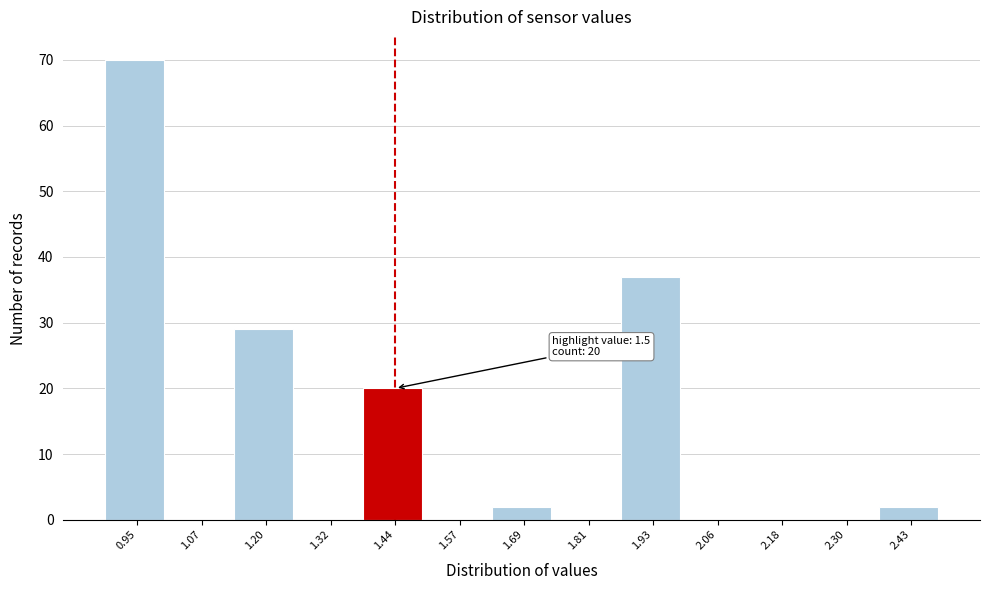

Reading right to left, extract all data points from this chart.

2.43=2	2.30=0	2.18=0	2.06=0	1.93=37	1.81=0	1.69=2	1.57=0	1.44=20	1.32=0	1.20=29	1.07=0	0.95=70